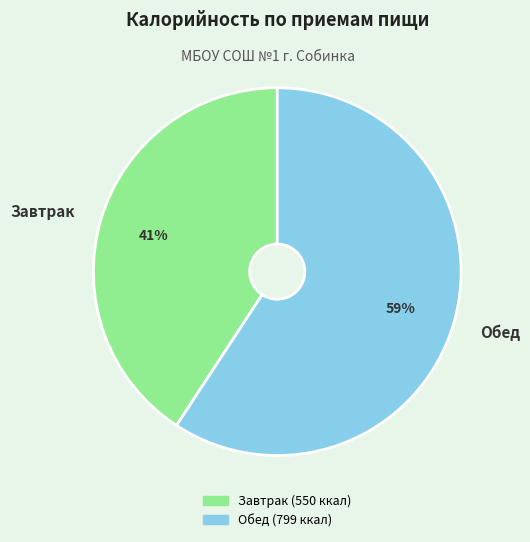

Count the number of slices in the pie.

2